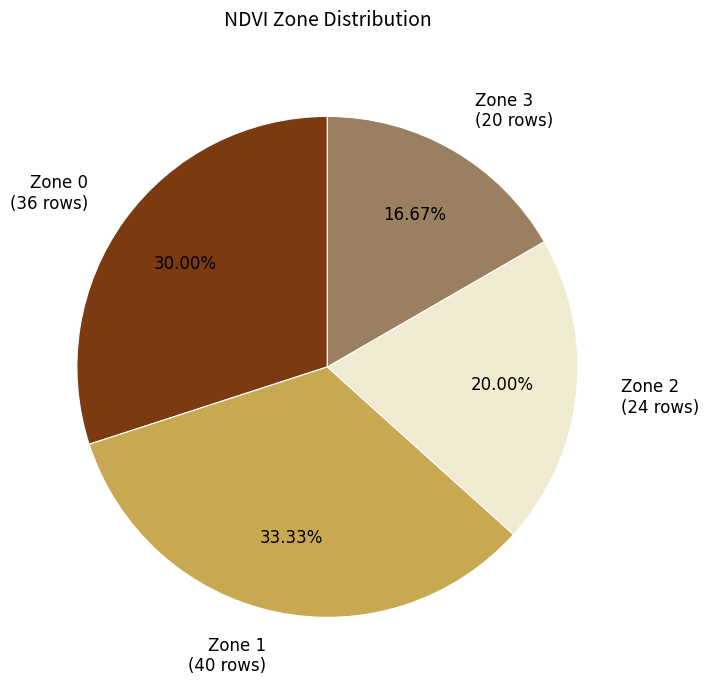

To the nearest percent, what is the combined percentage of Zone 0 and Zone 1?

63%